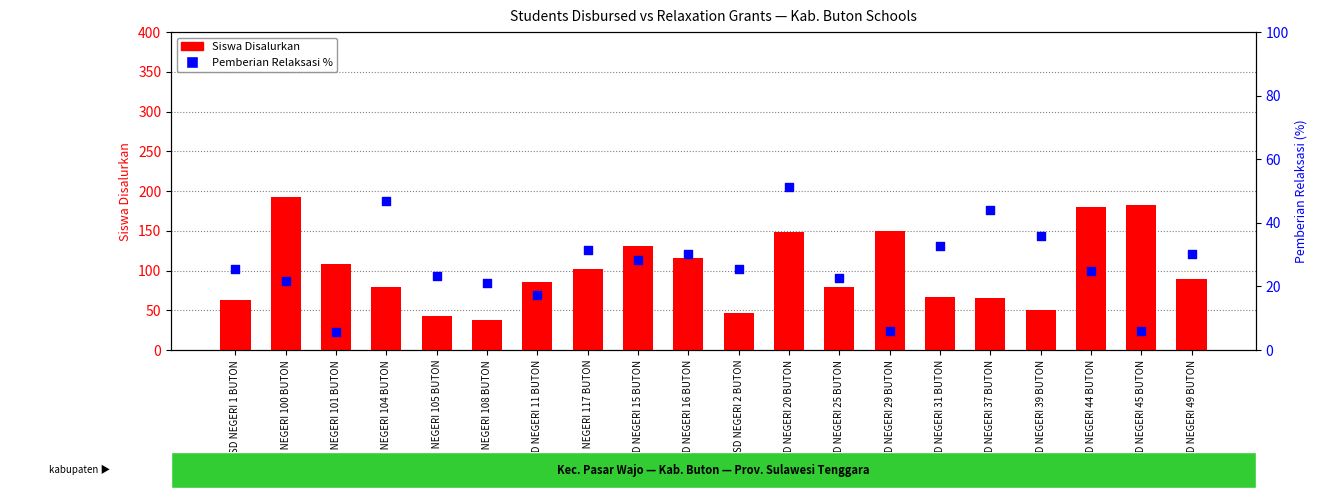

At how many categories does at least one series exceed 145?

5